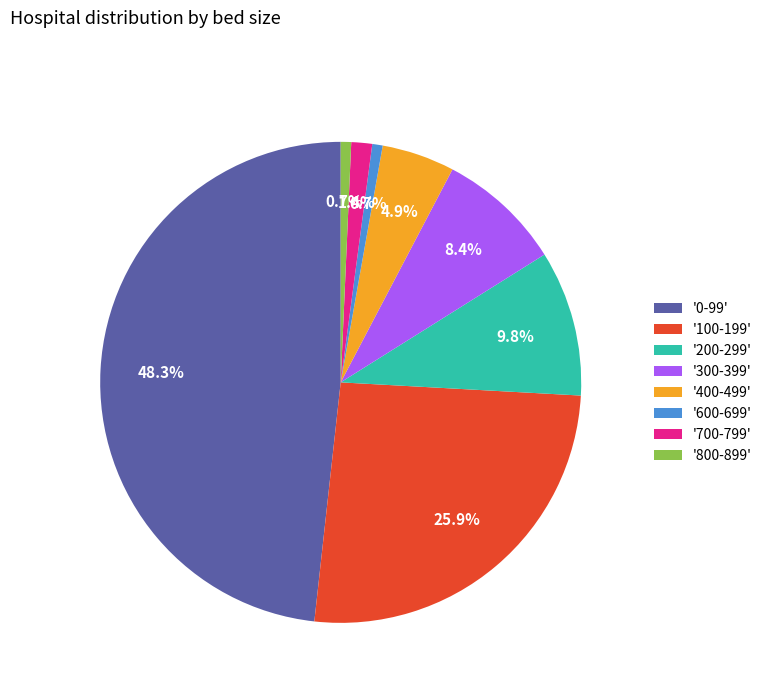

What portion of the pie excludes '300-399'?

91.6%